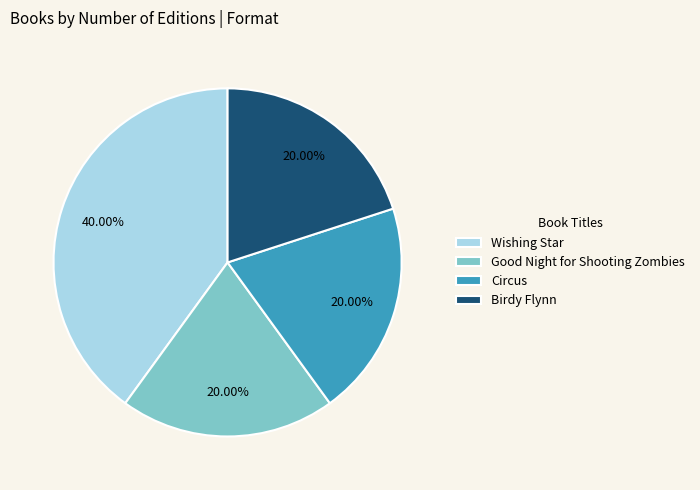

To the nearest percent, what is the difference between the largest and smallest slice percentages?

20%